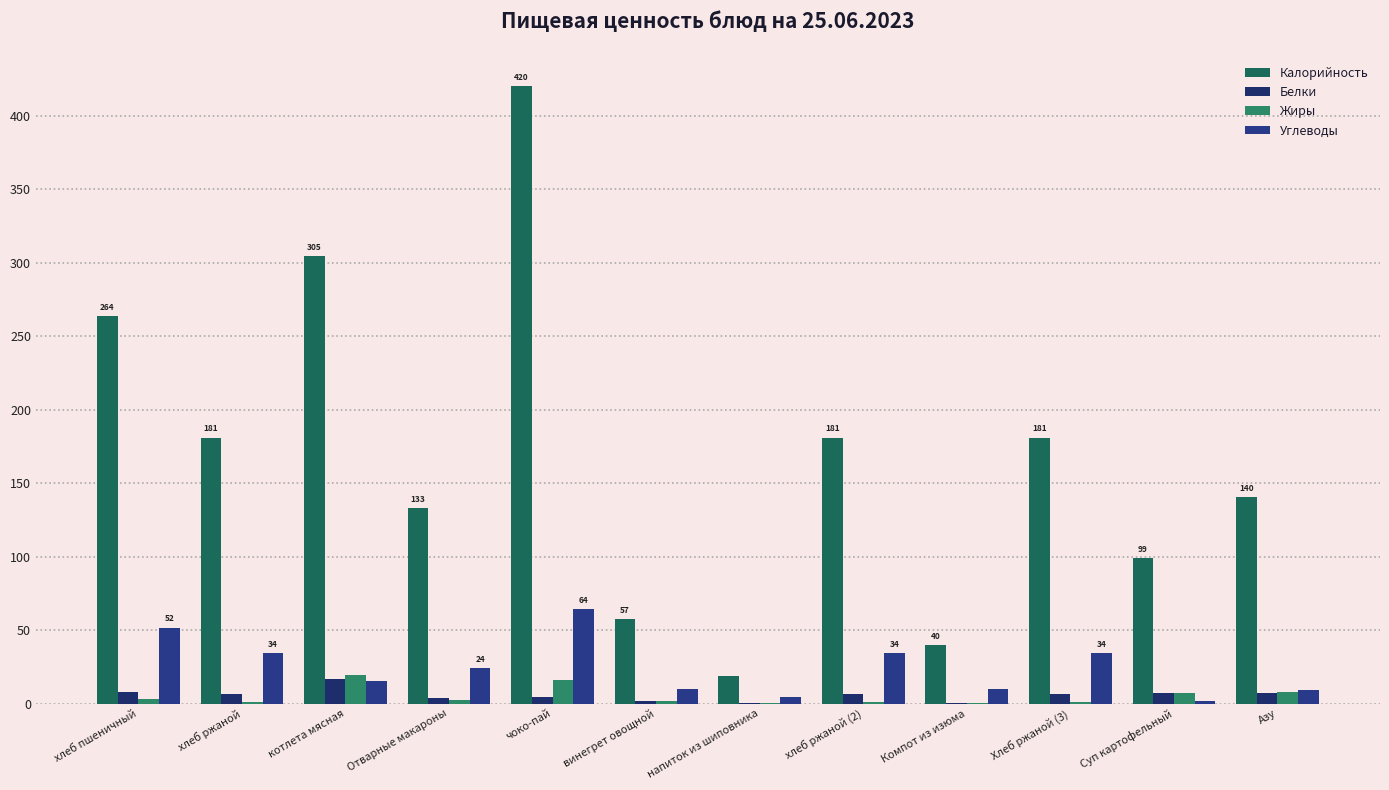

What is the sum of all Калорийность values?

2019.5